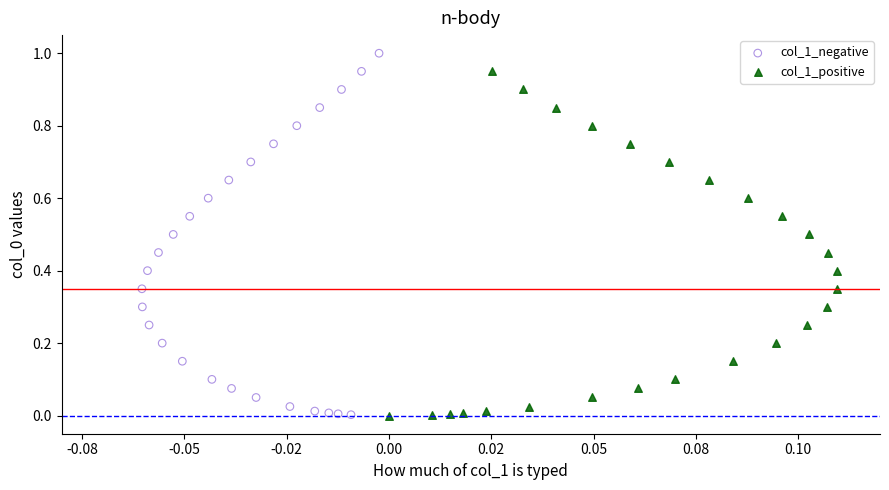

Which series has the largest Y range (max minus min)?

col_1_negative